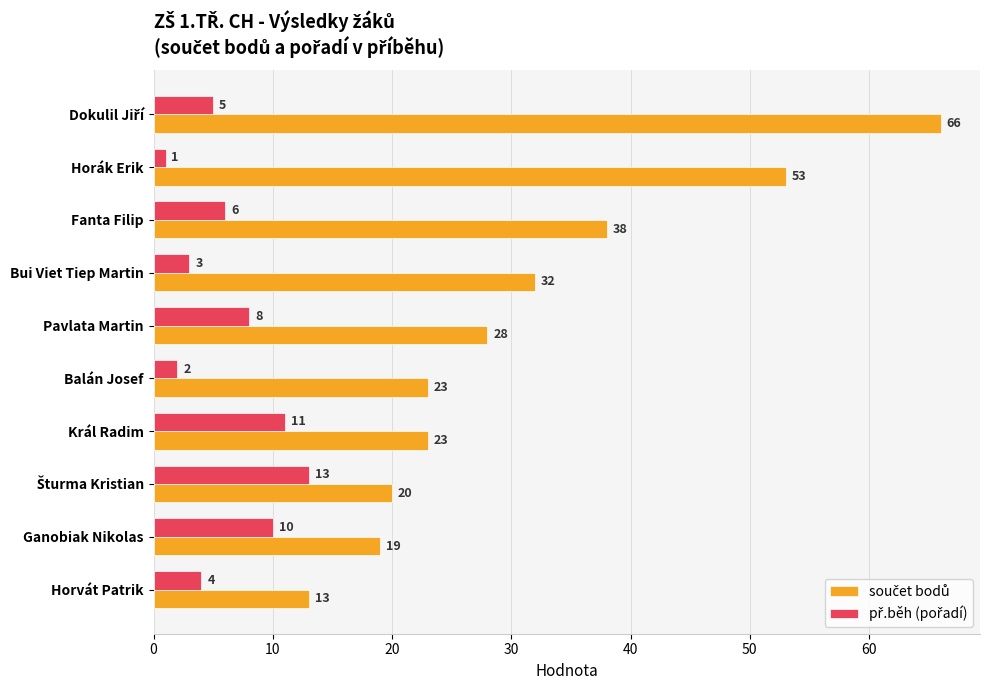

What is the difference between the highest and lowest values at Ganobiak Nikolas?

9